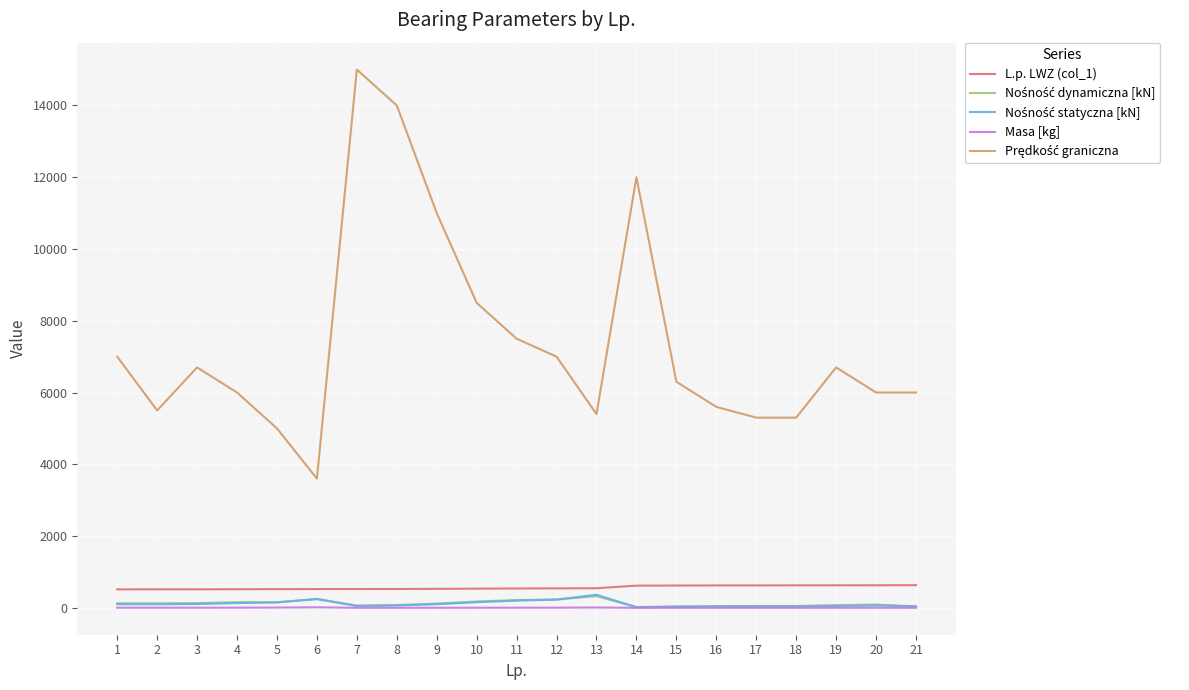

True or false: Masa [kg] and L.p. LWZ (col_1) cross at least once.

False